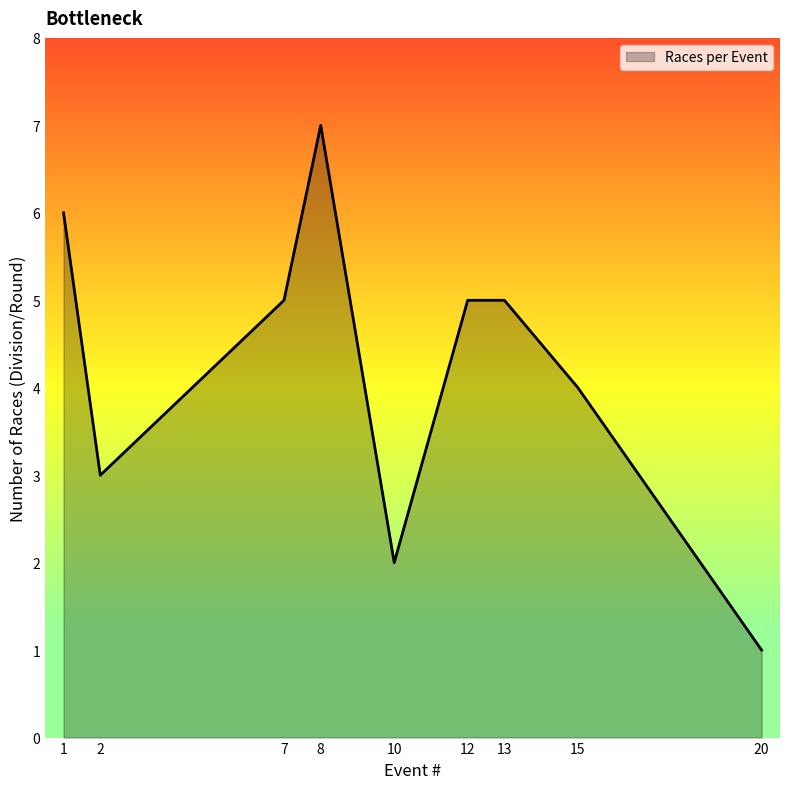

Which label corresponds to the smallest value in the chart?

20